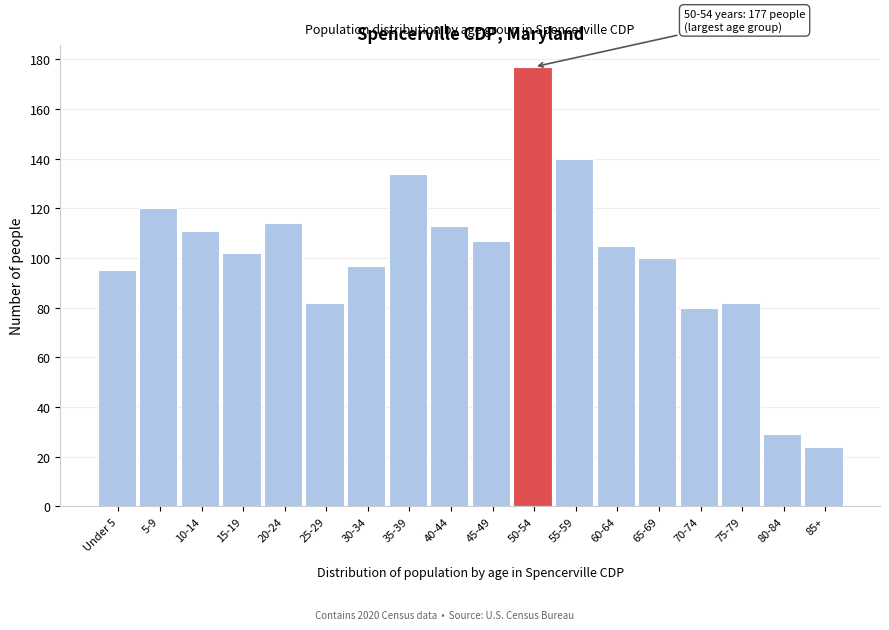

Reading left to right, transcribe all the data shown in this chart.

Under 5=95	5-9=120	10-14=111	15-19=102	20-24=114	25-29=82	30-34=97	35-39=134	40-44=113	45-49=107	50-54=177	55-59=140	60-64=105	65-69=100	70-74=80	75-79=82	80-84=29	85+=24